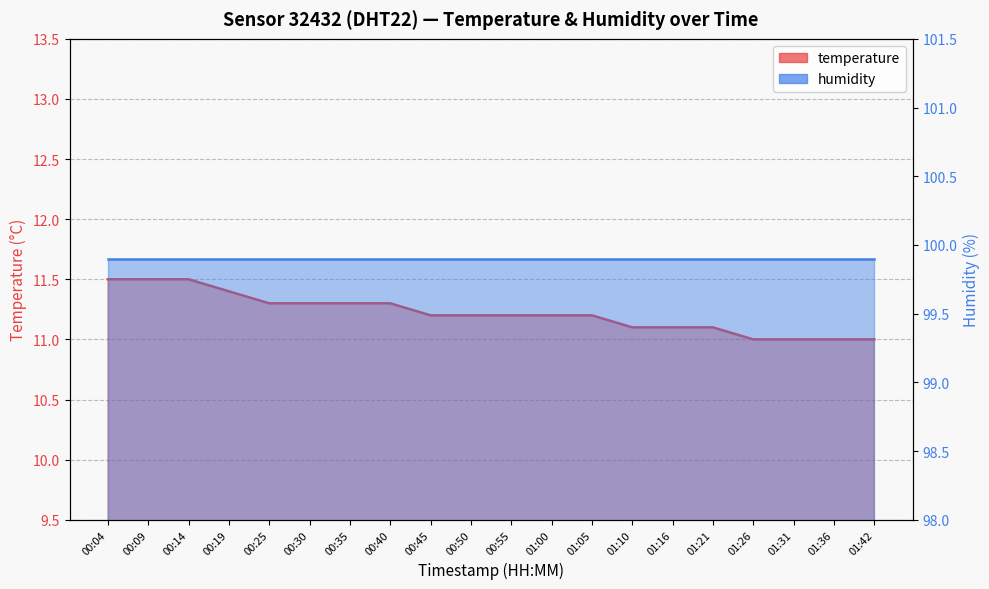

Reading right to left, what are all the values shown in this chart?

01:42=11.0	01:36=11.0	01:31=11.0	01:26=11.0	01:21=11.1	01:16=11.1	01:10=11.1	01:05=11.2	01:00=11.2	00:55=11.2	00:50=11.2	00:45=11.2	00:40=11.3	00:35=11.3	00:30=11.3	00:25=11.3	00:19=11.4	00:14=11.5	00:09=11.5	00:04=11.5